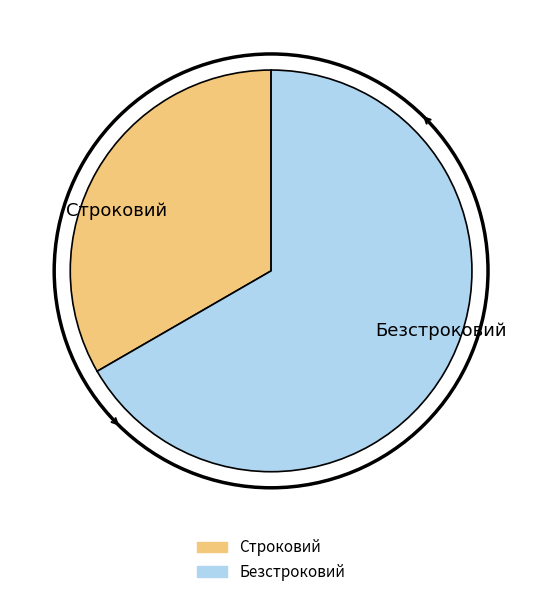

The Безстроковий slice represents 67% of the pie. True or false?

True